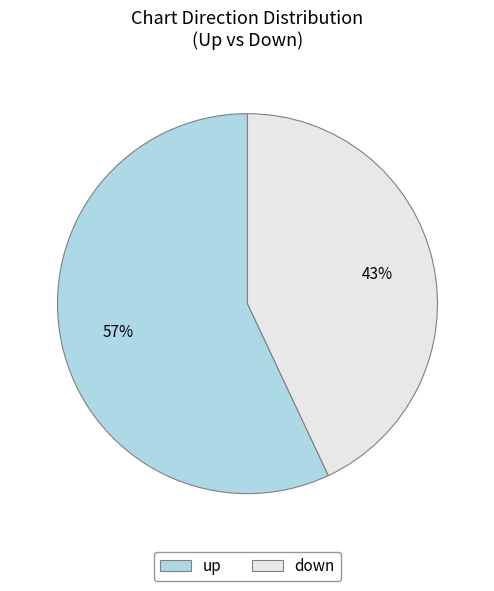

What percentage is the down slice, to the nearest percent?

43%